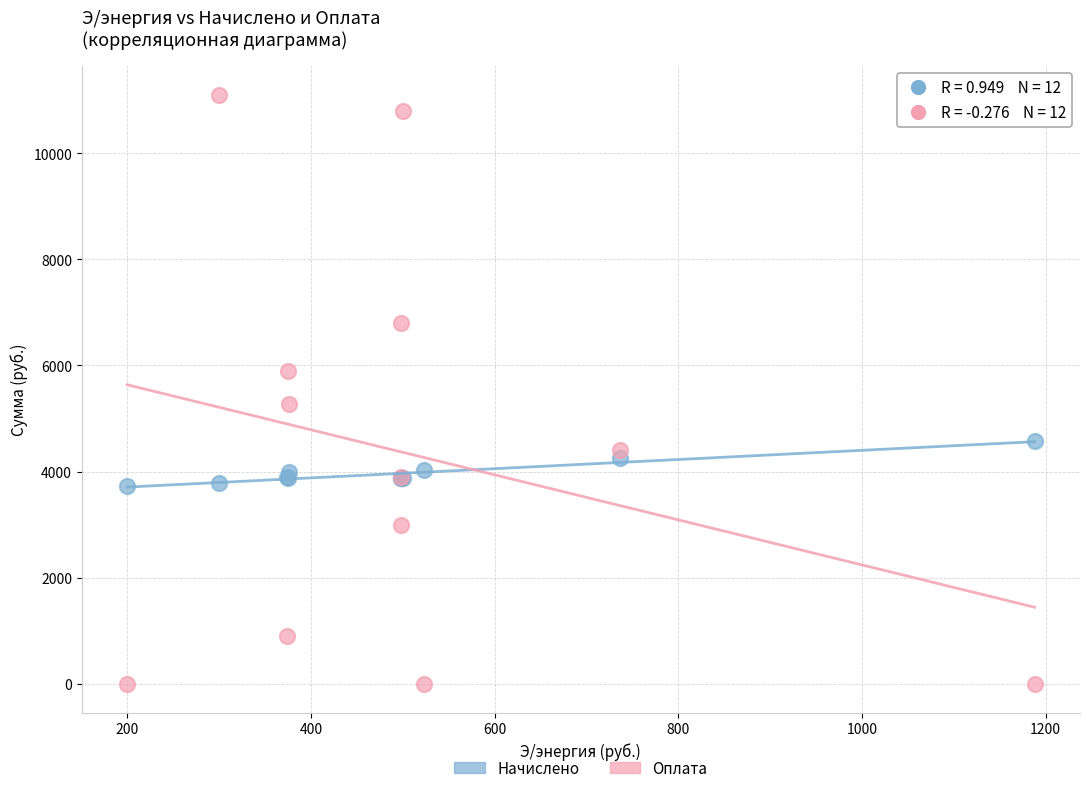

Which series contains the lowest Y value?

Оплата